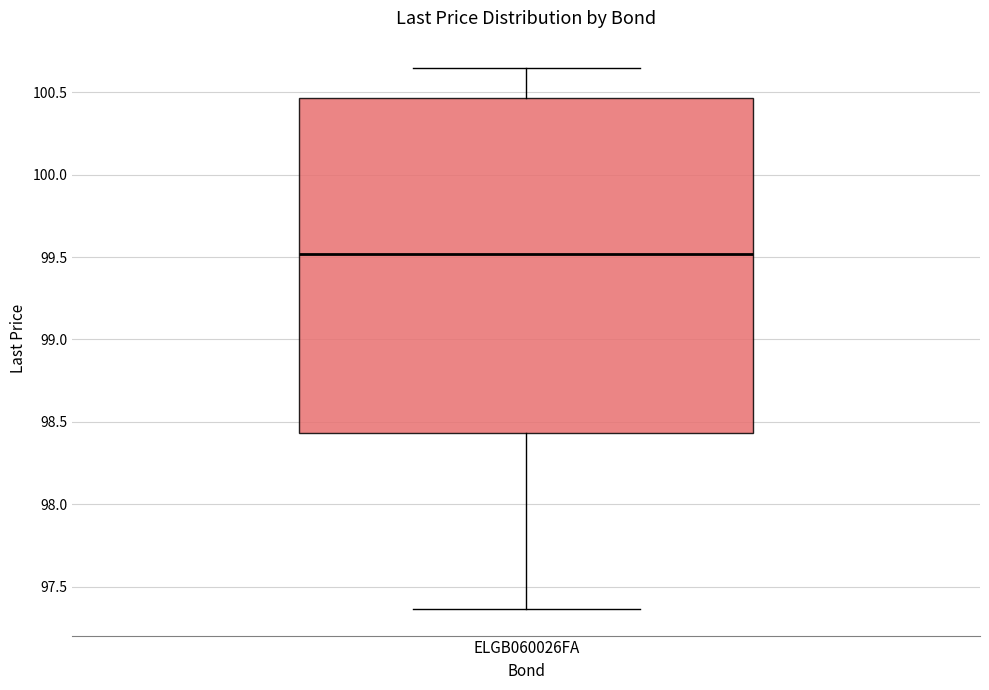

Read this box plot against the y-axis: the position of the median line, the range covered by the box, and the ends of both whiskers. The values are not printed on the chart, so give them approximately, as read against the axis.

median 99.50, box 98.45 to 100.45, whiskers 97.35 to 100.65